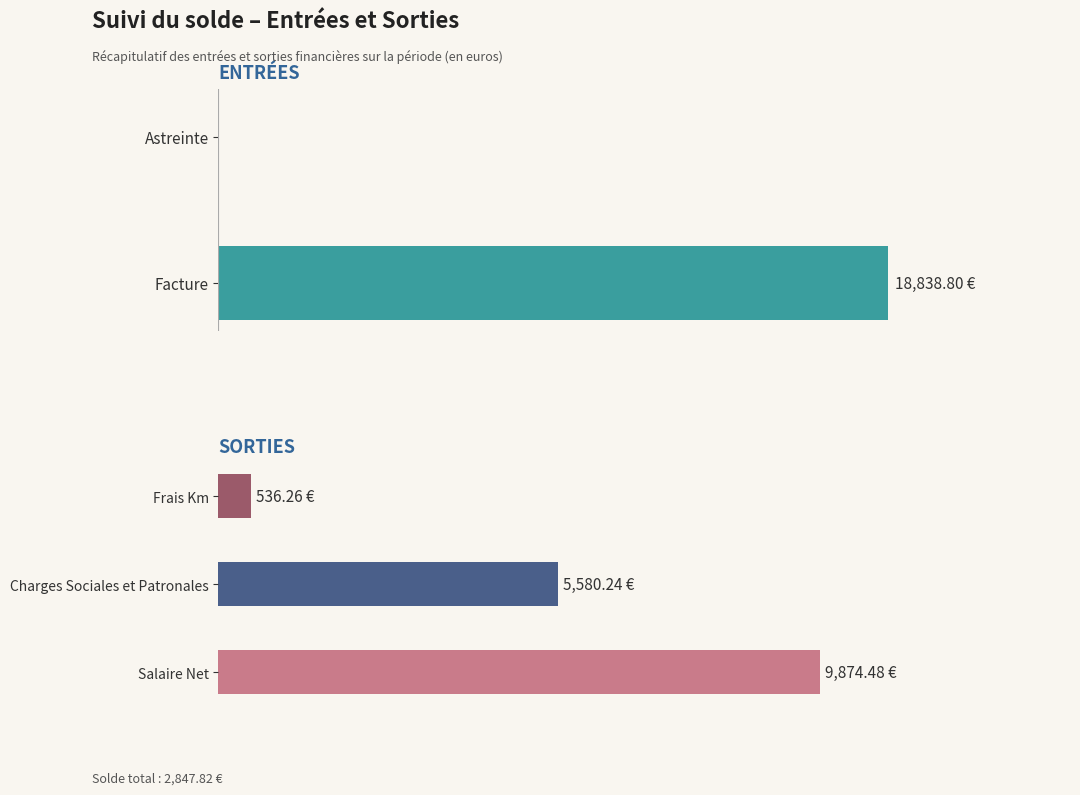

At which label does Entrées first exceed 18838?

Facture